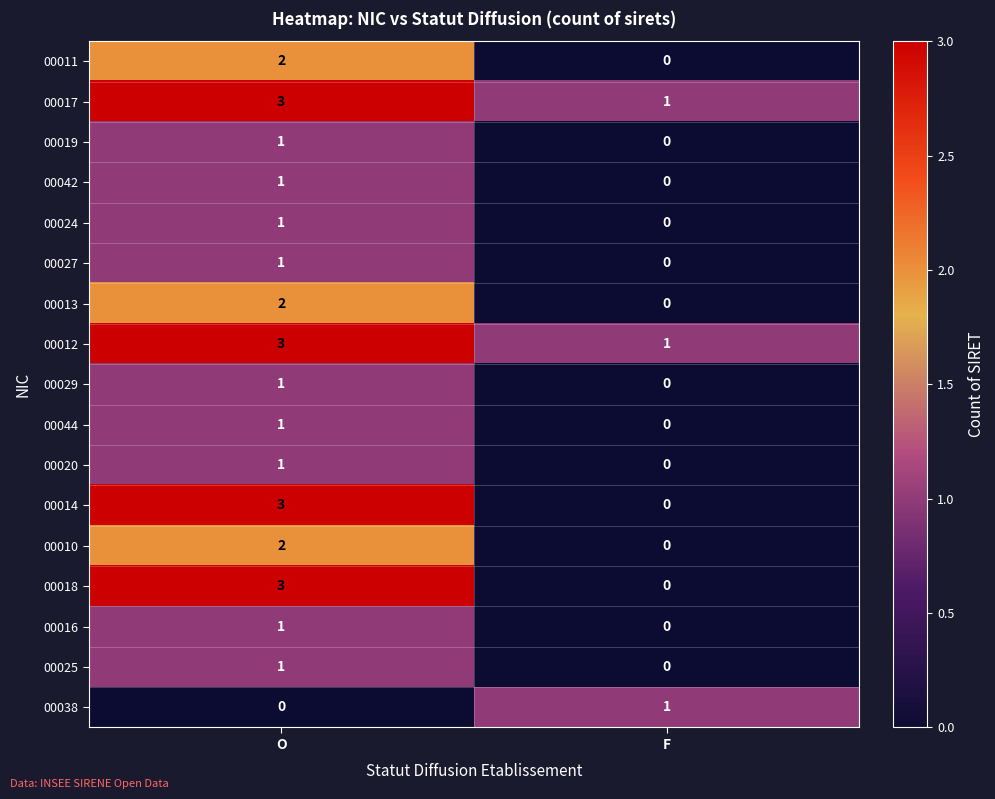

What is the difference between the 00018 values at O and F?

3